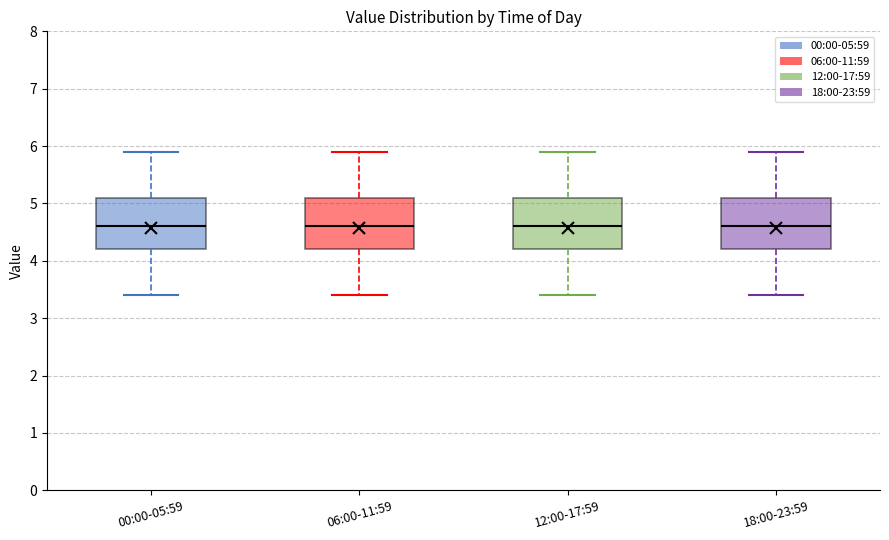

Reading left to right, transcribe this box plot: for each box, give where its median line is, the range the box spans, and where its two whiskers end, as read against the y-axis. The values are not printed on the chart, so give them approximately, as read against the axis.

00:00-05:59: median 4.6, box 4.2 to 5.1, whiskers 3.4 to 5.9
06:00-11:59: median 4.6, box 4.2 to 5.1, whiskers 3.4 to 5.9
12:00-17:59: median 4.6, box 4.2 to 5.1, whiskers 3.4 to 5.9
18:00-23:59: median 4.6, box 4.2 to 5.1, whiskers 3.4 to 5.9